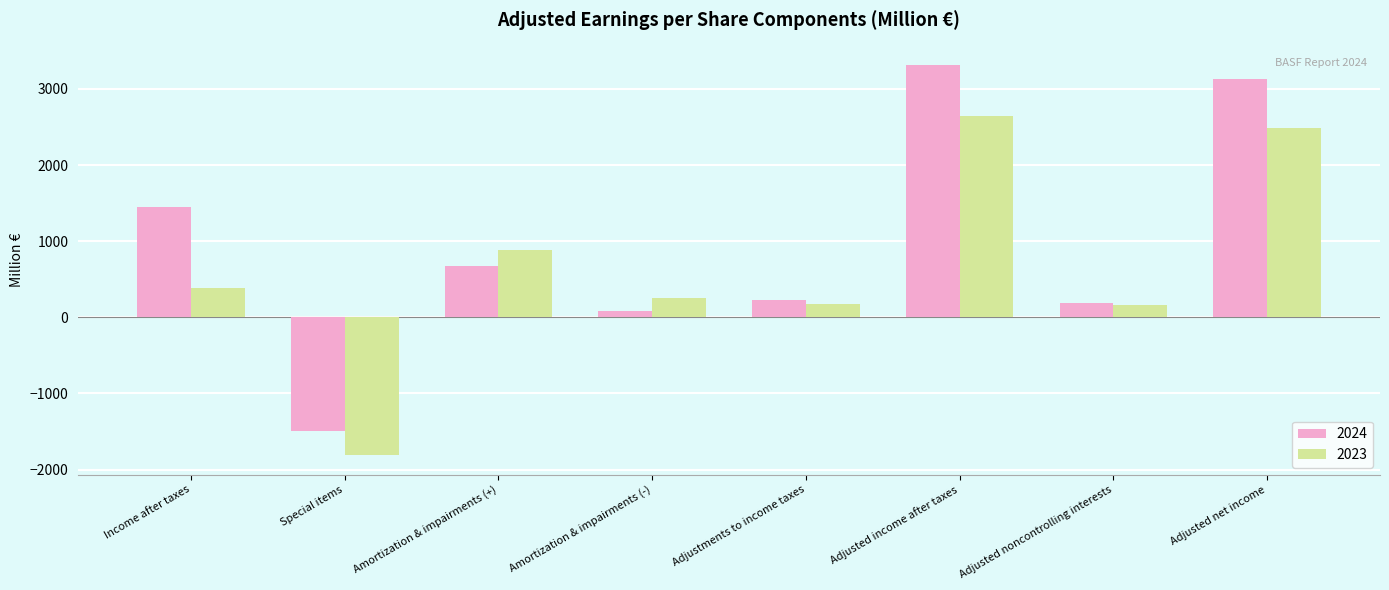

What is the label of the 5th bar from the right?

Amortization & impairments (-)